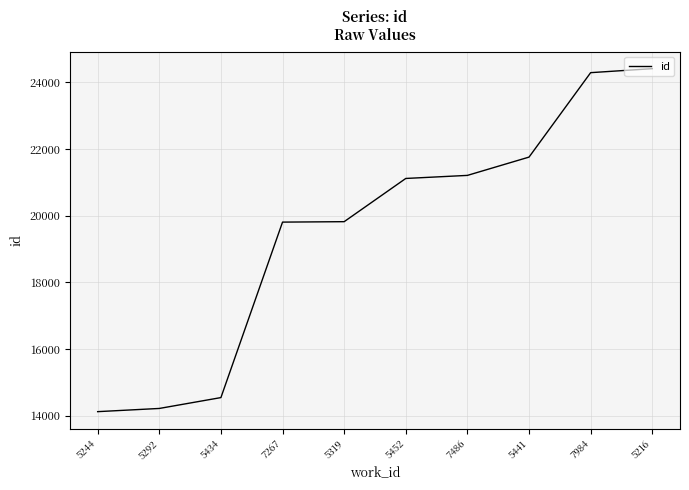

The chart shows a value of 5113 at 5292. True or false?

False